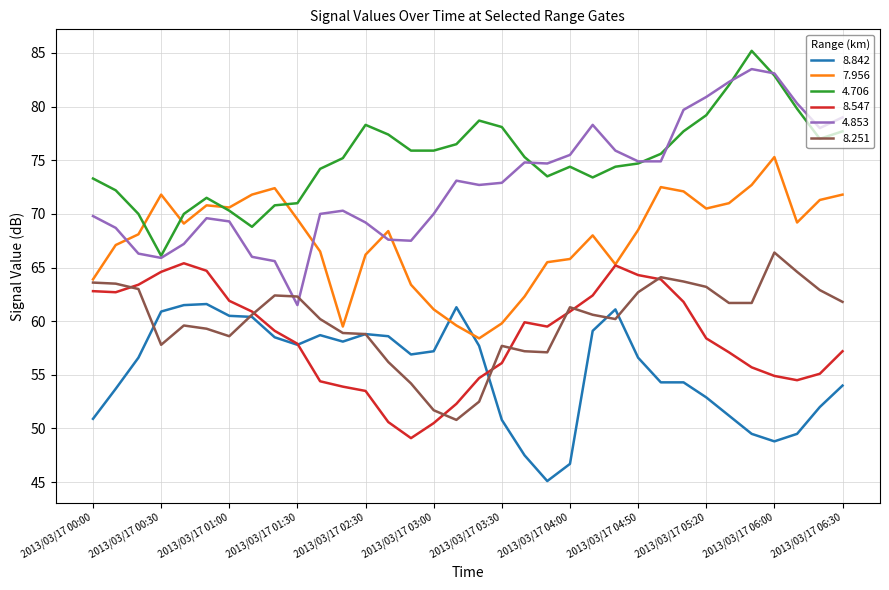

What are all the series names shown in the legend?

8.842, 7.956, 4.706, 8.547, 4.853, 8.251